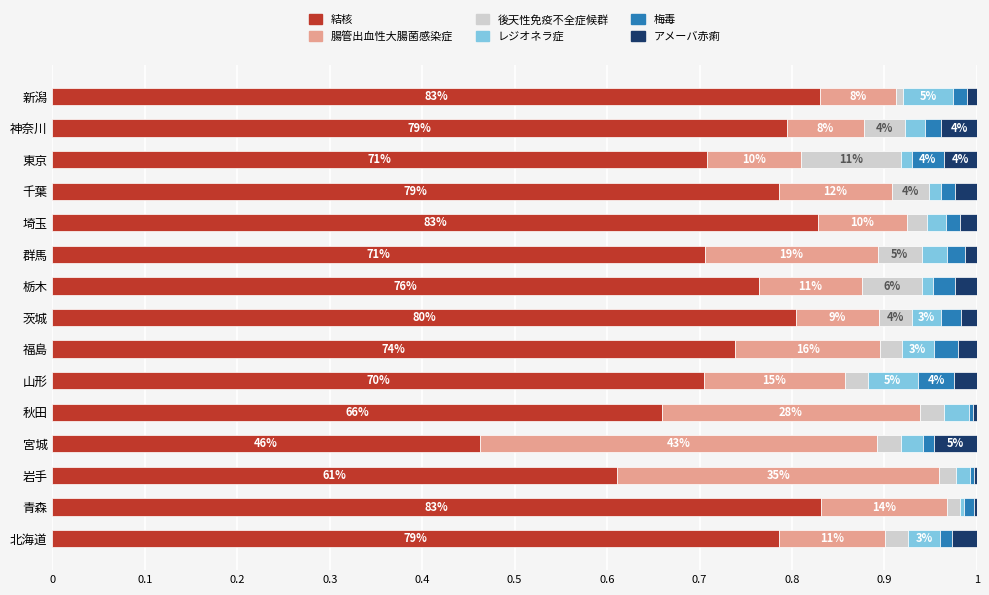

What are all the series names shown in the legend?

結核, 腸管出血性大腸菌感染症, 後天性免疫不全症候群, レジオネラ症, 梅毒, アメーバ赤痢